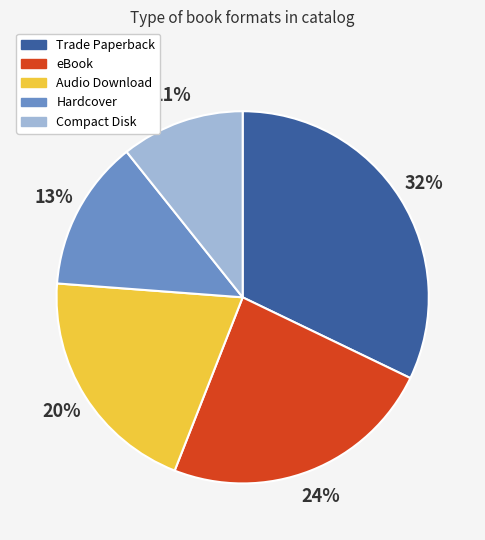

What is the ratio of the value at Hardcover to the value at Trade Paperback?

0.4